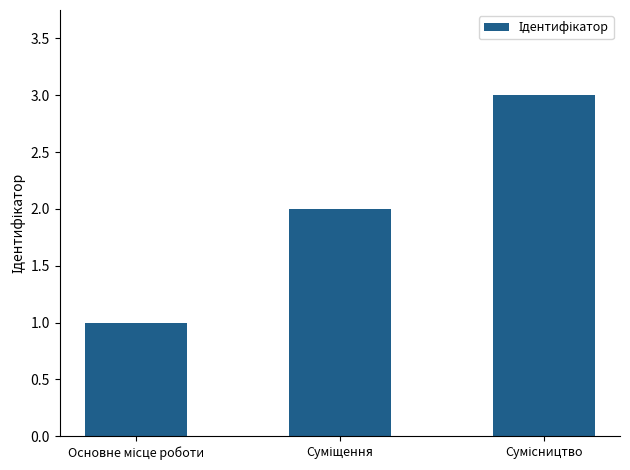

What is the maximum value shown in the chart?

3